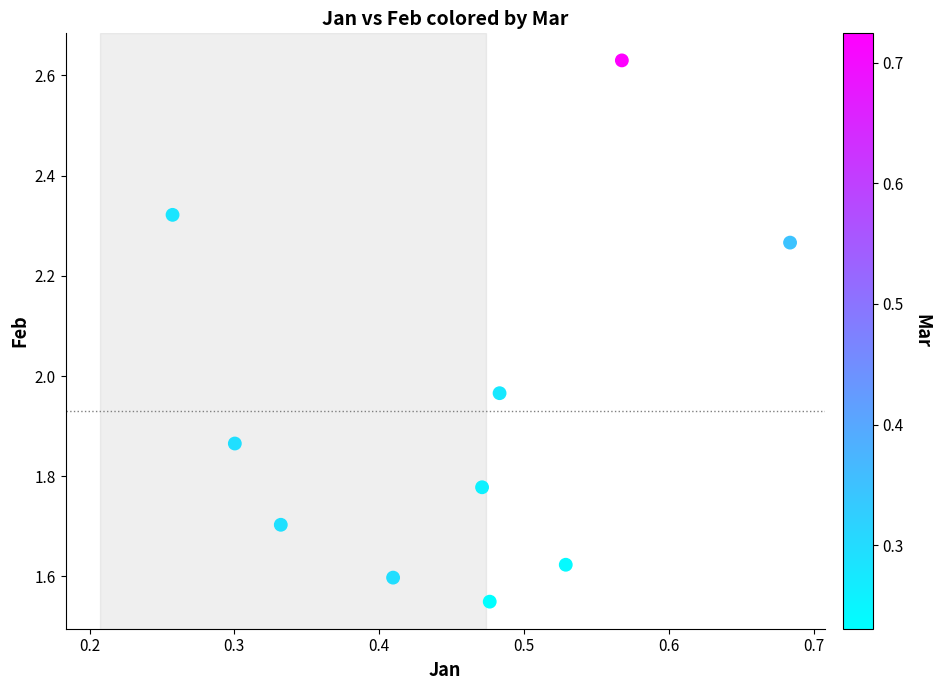

What is the average X value?

0.5